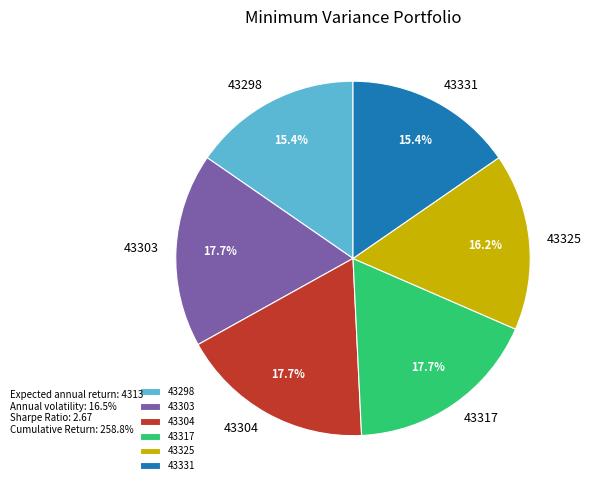

What percentage is the 43325 slice, to the nearest percent?

16%